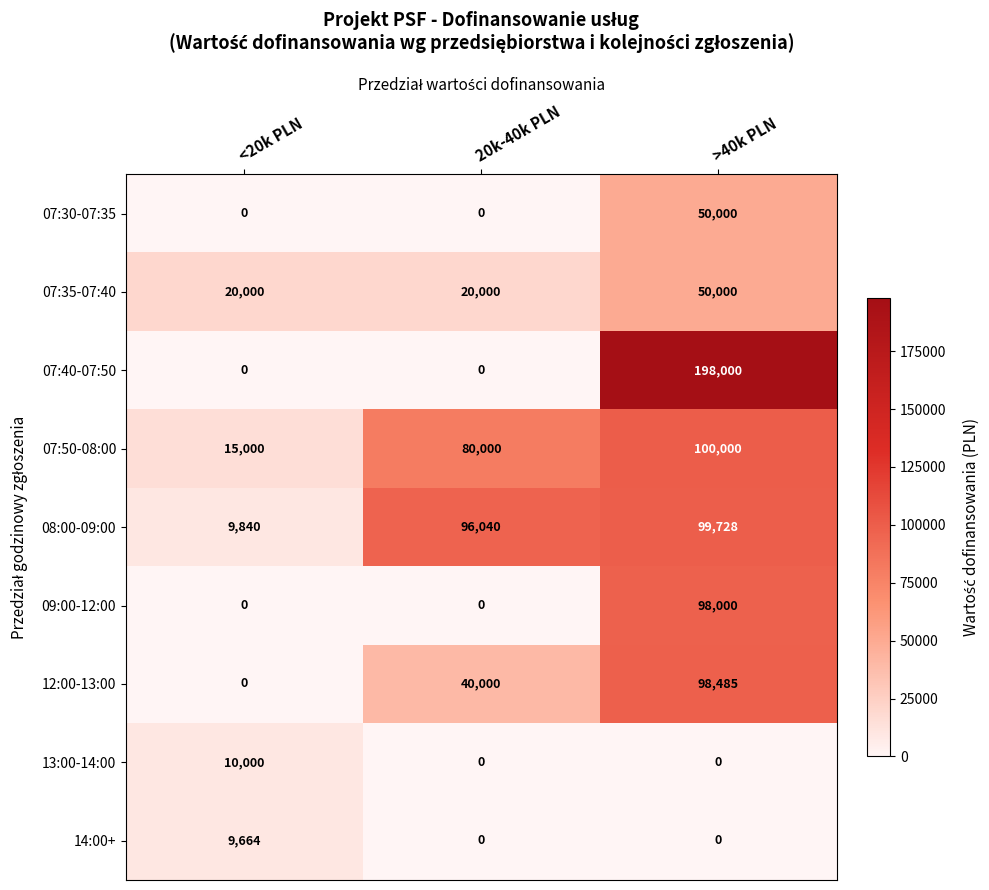

How many distinct data groups are displayed?

9